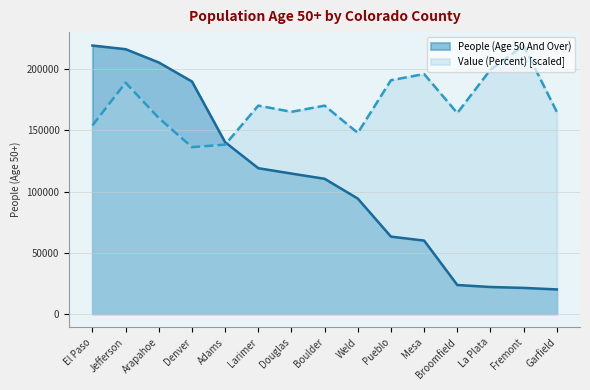

Which series ends up on top after the final intersection of Value (Percent) and People (Age 50 And Over)?

Value (Percent)